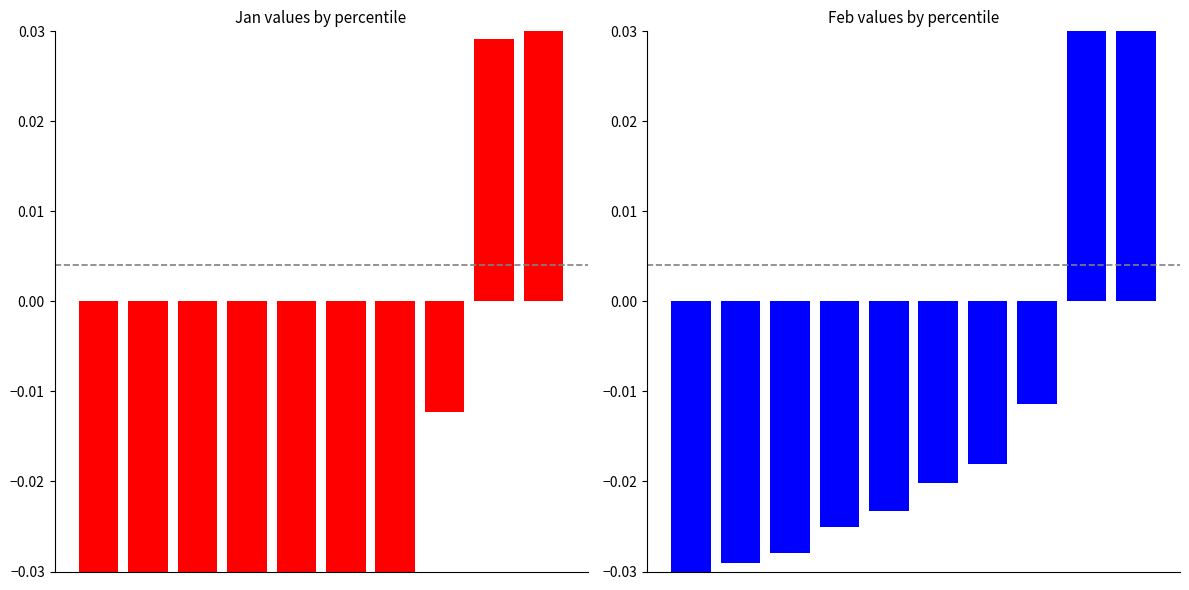

How many groups of bars are there?

10